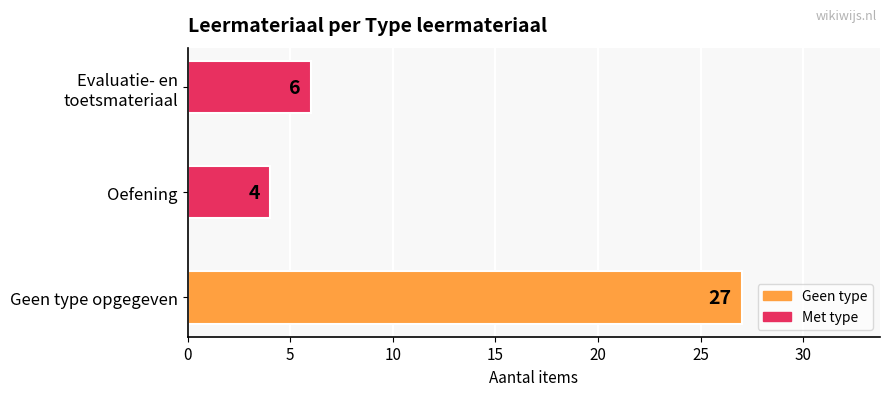

True or false: the data shows 27 at Geen type opgegeven.

True